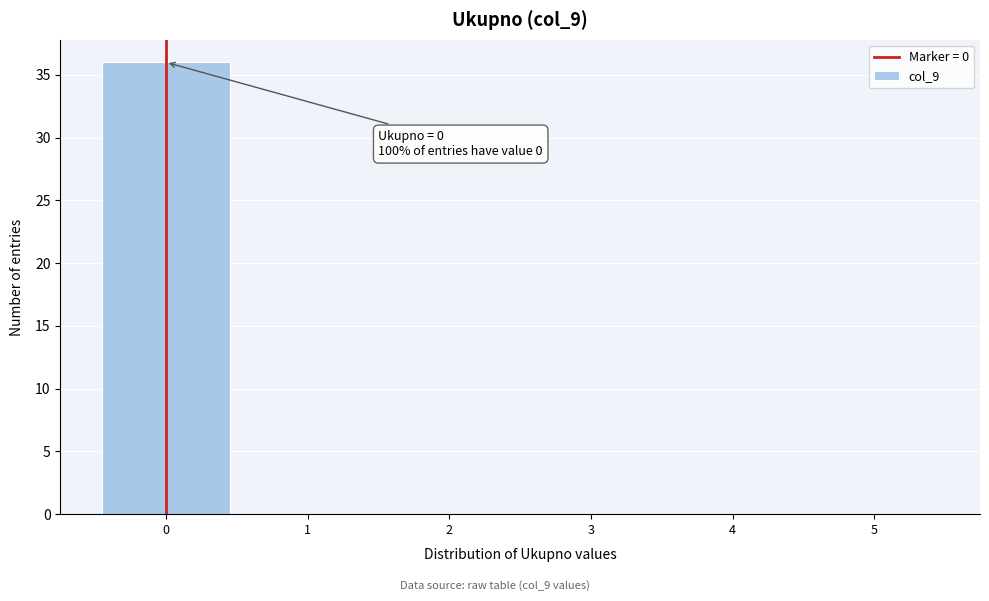

Which range on the x-axis has the tallest bar?

-0.5 to 0.5